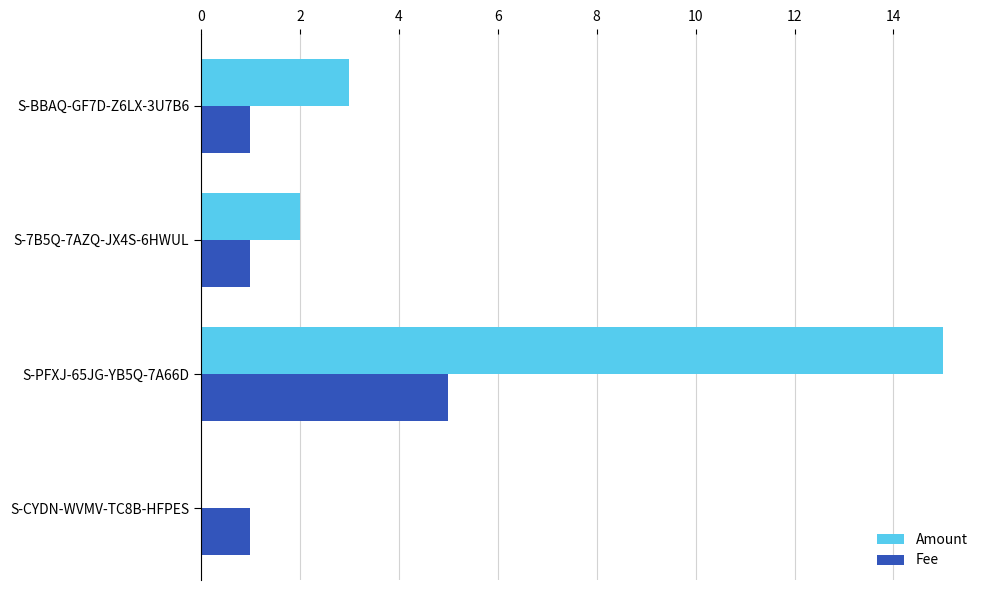

Read the Fee value at S-BBAQ-GF7D-Z6LX-3U7B6.

1.0